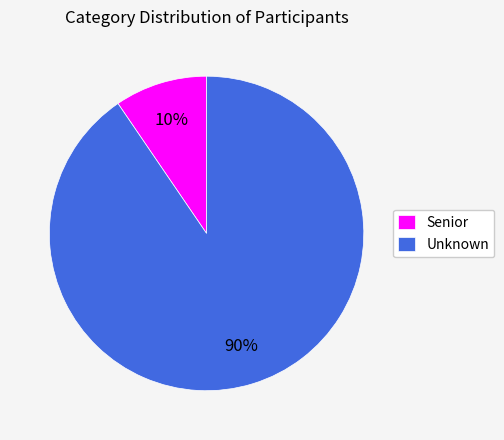

Is the sum of Unknown and Senior greater than half?

Yes